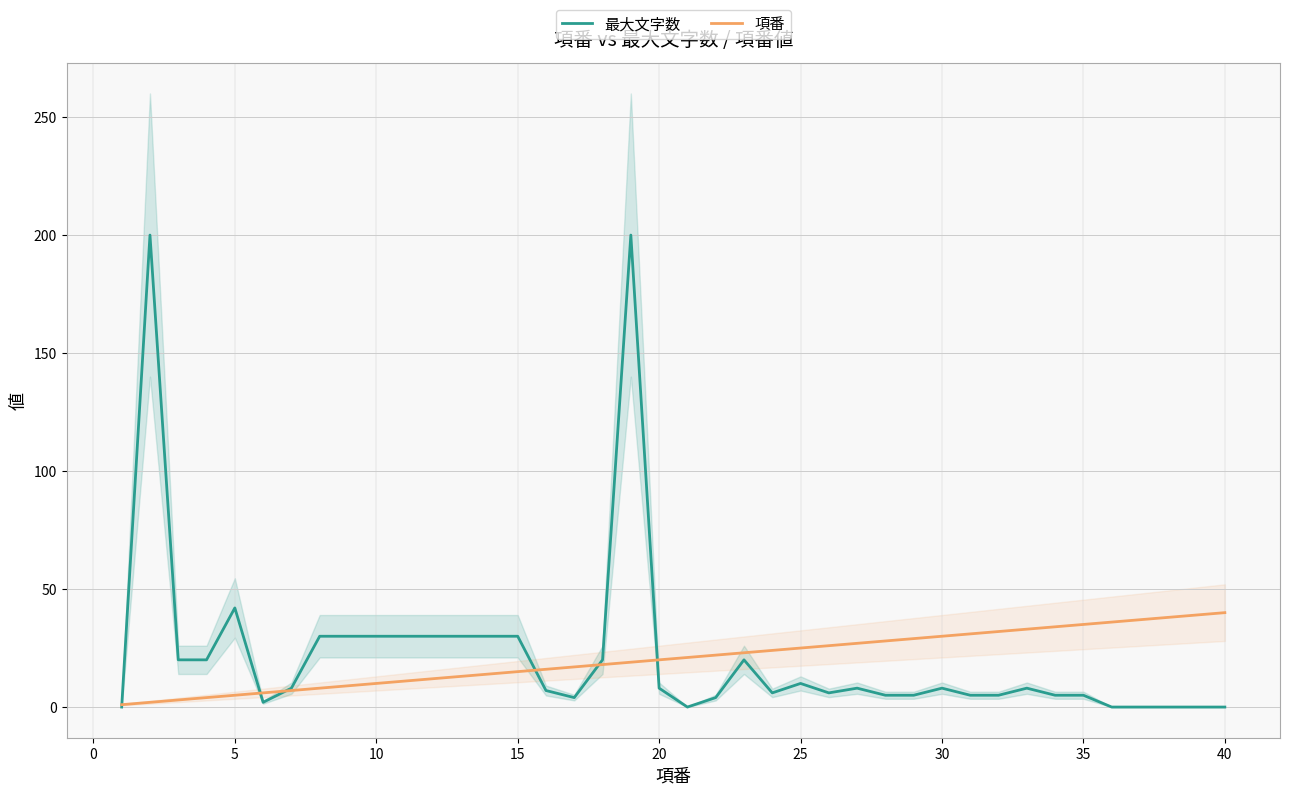

Does the chart have visible grid lines?

Yes